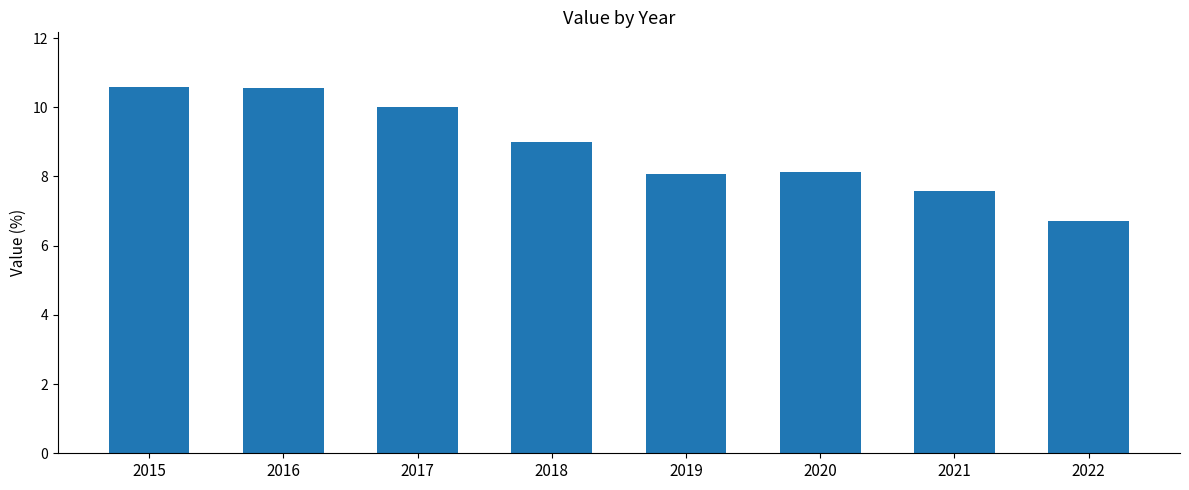

True or false: the data shows 3.3 at 2022.

False